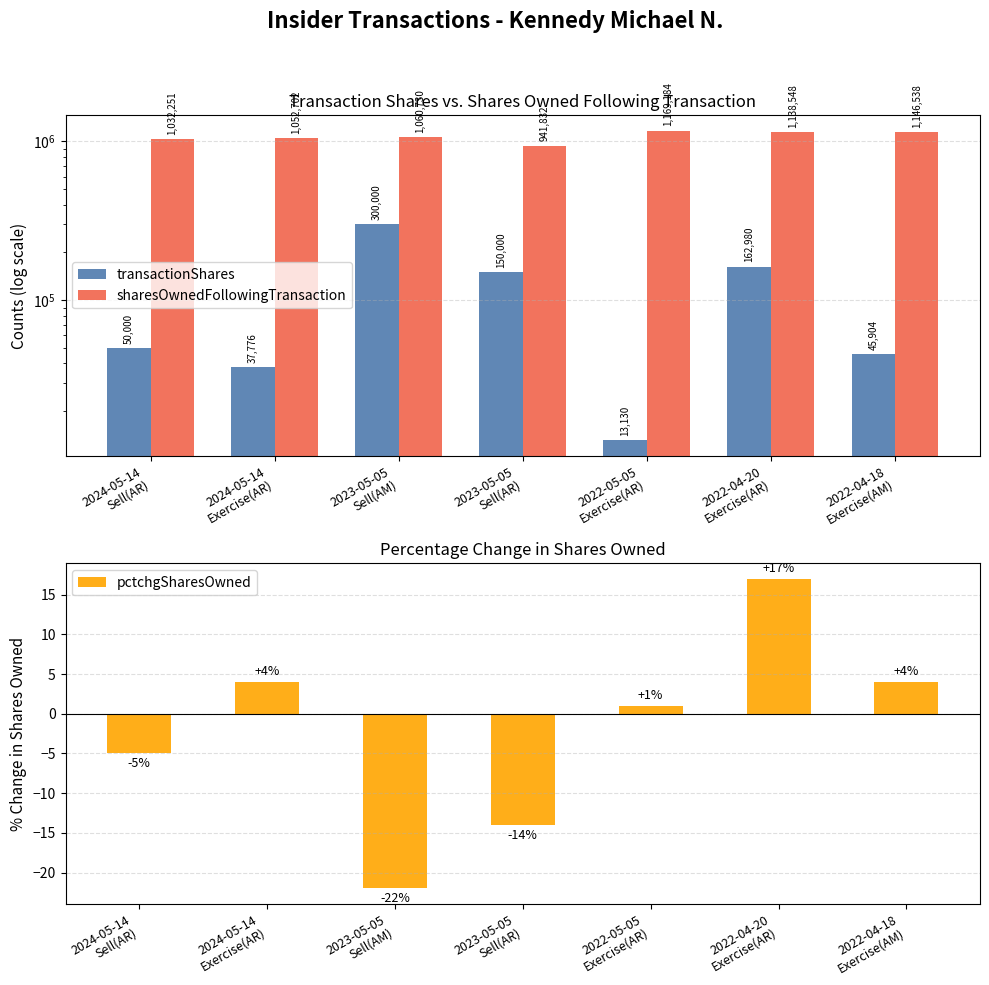

How many groups of bars are there?

7